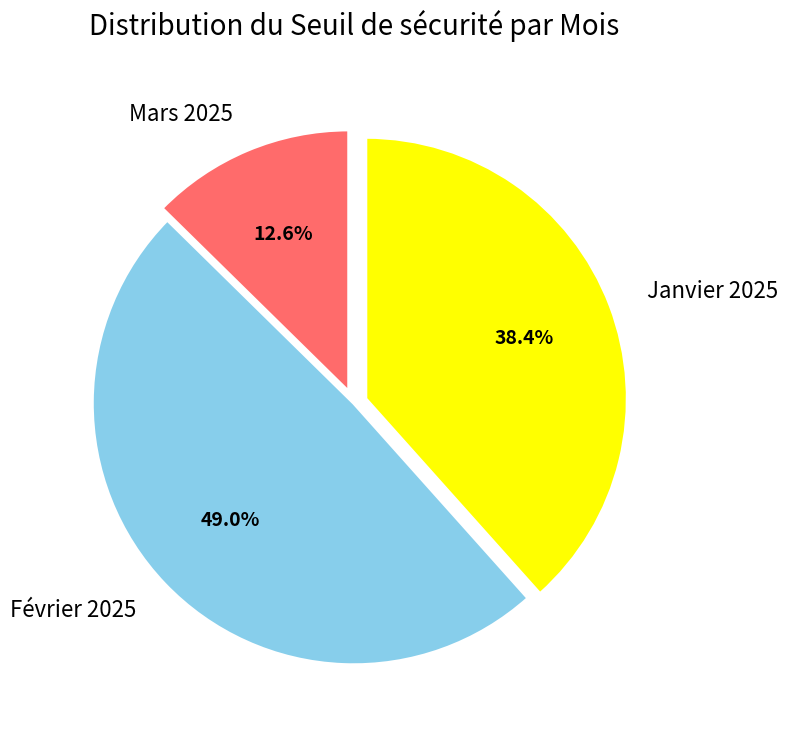

Rank the categories by value from highest to lowest.

Février 2025, Janvier 2025, Mars 2025